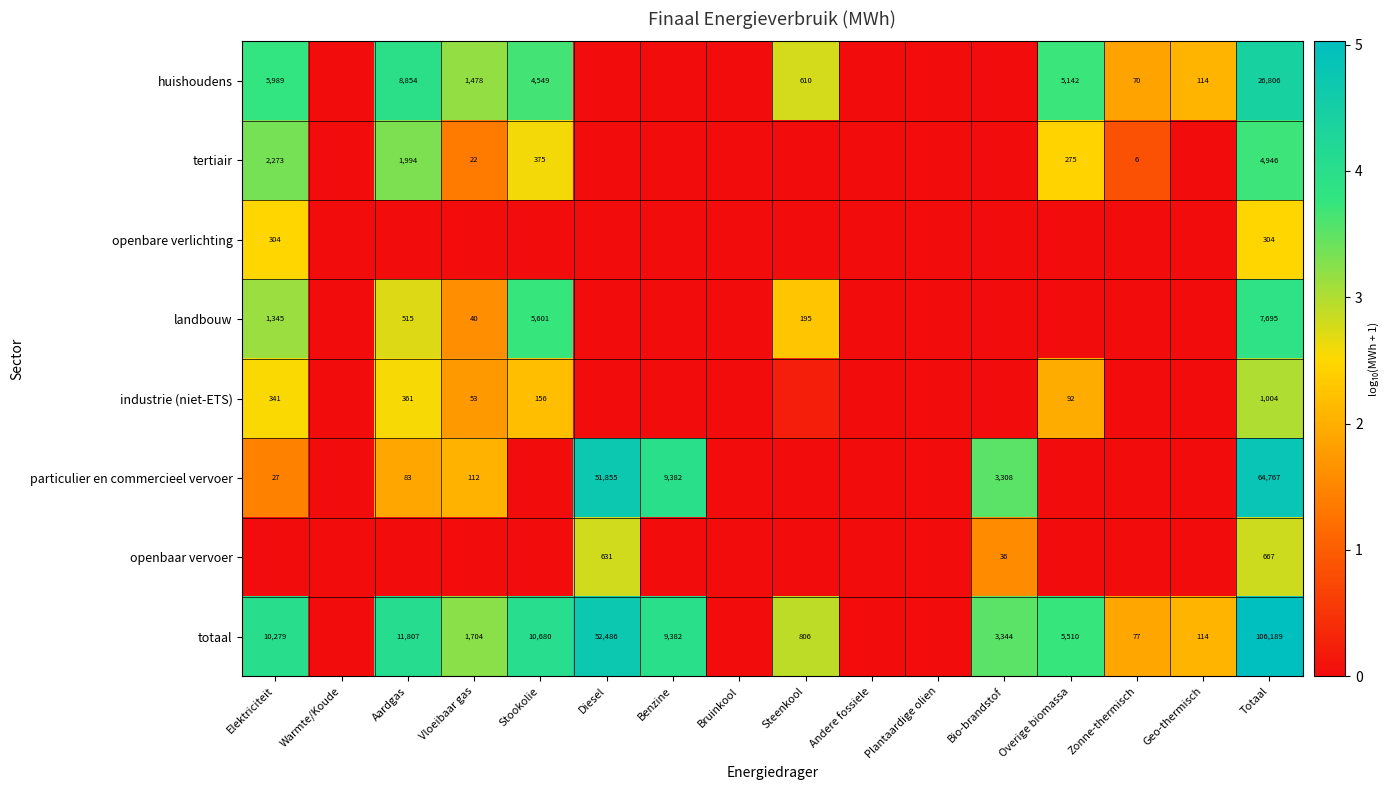

What is the total value across all series at Benzine?

7.9